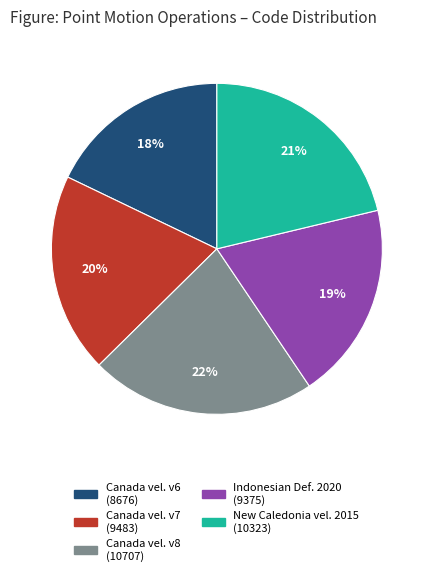

To the nearest percent, what is the difference between the largest and smallest slice percentages?

4%